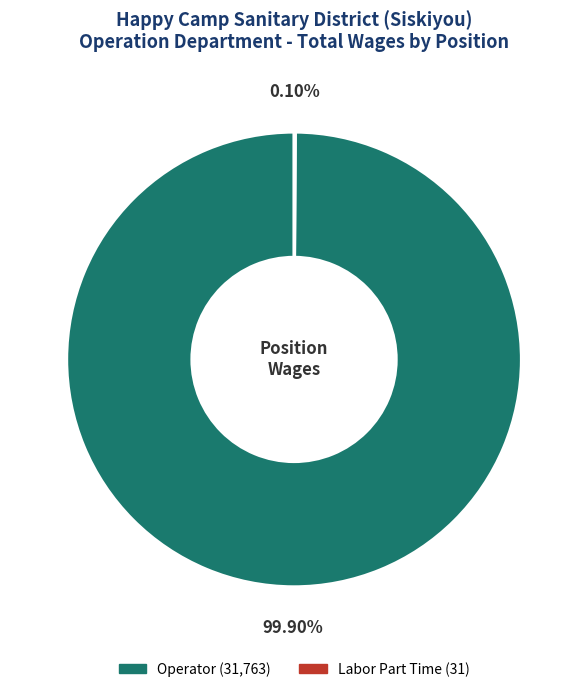

Does any single category account for the majority?

Yes